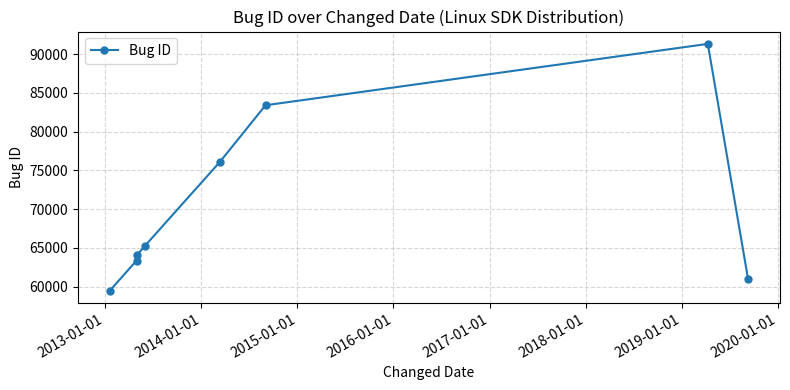

Reading right to left, transcribe all the data shown in this chart.

60939	91325	83402	76062	65213	64009	63345	59486